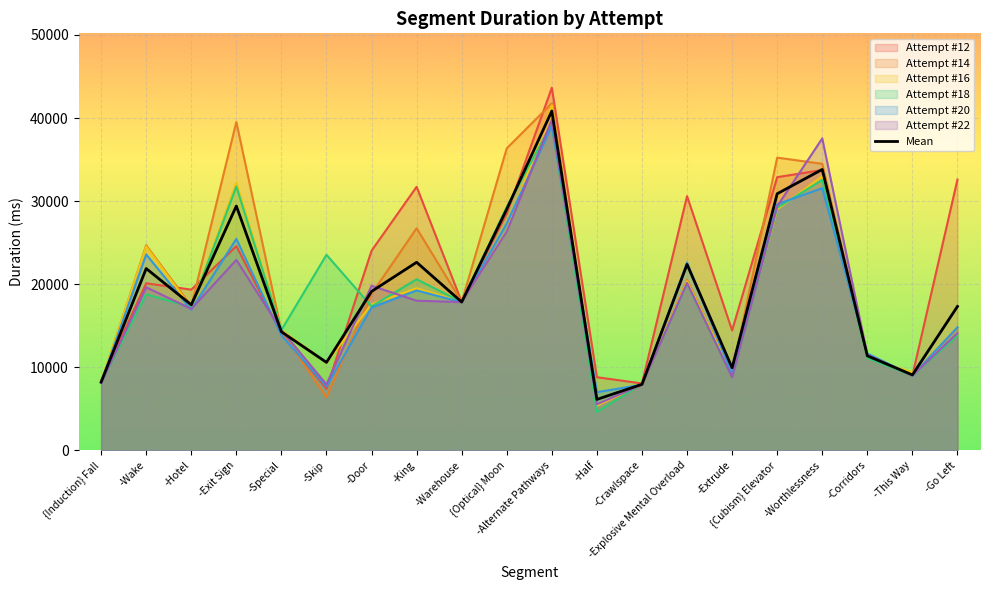

What is the minimum value shown in the chart?

4604.0